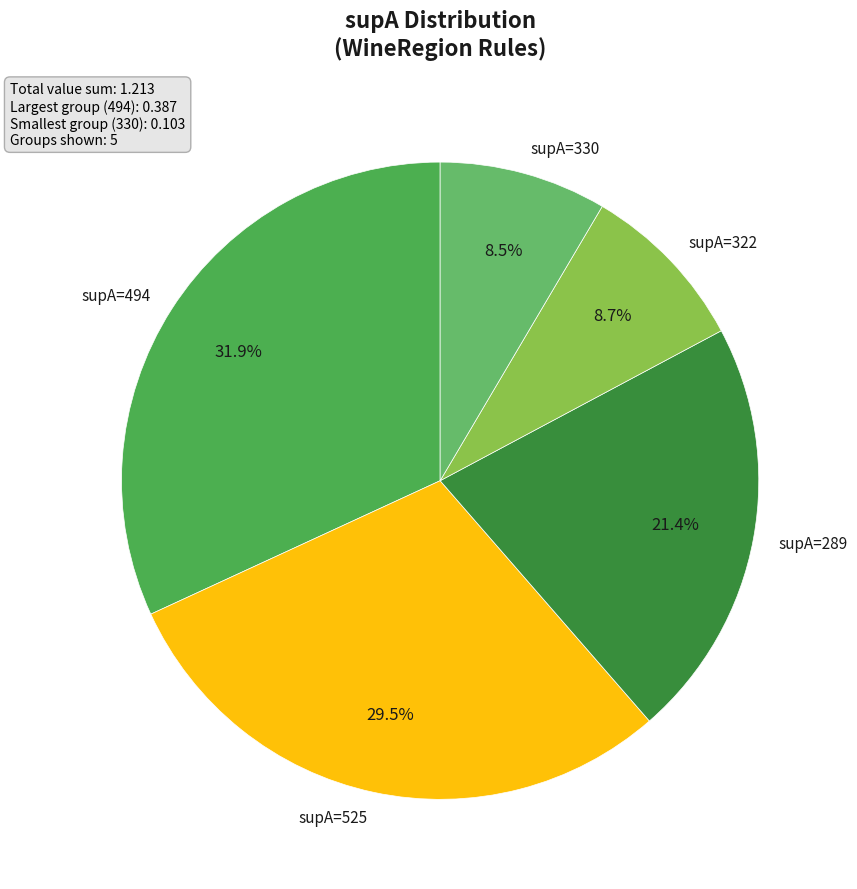

Is supA=322 the majority of the pie?

No